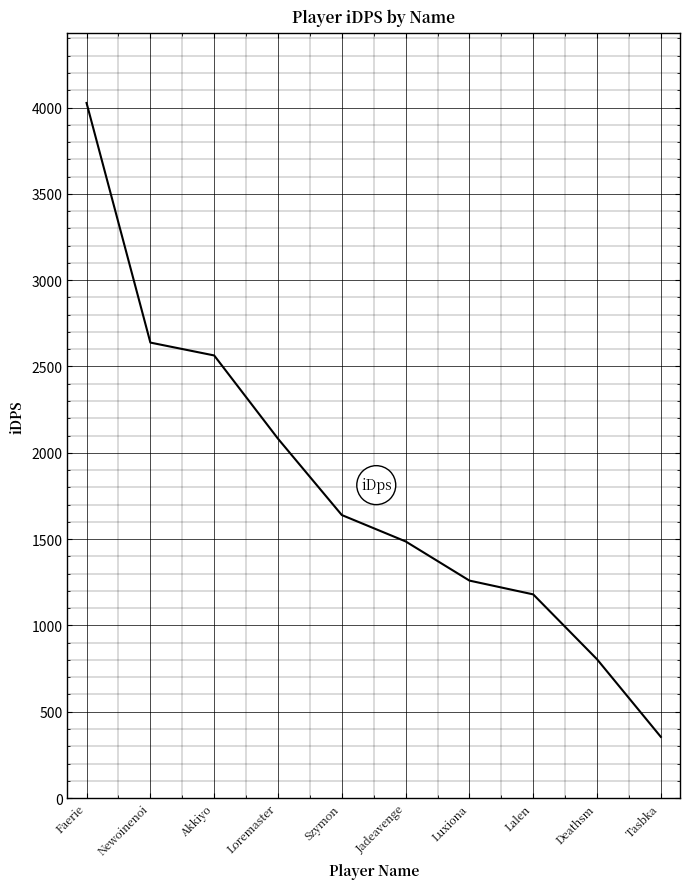

Is this an area chart (filled region under the line)?

No